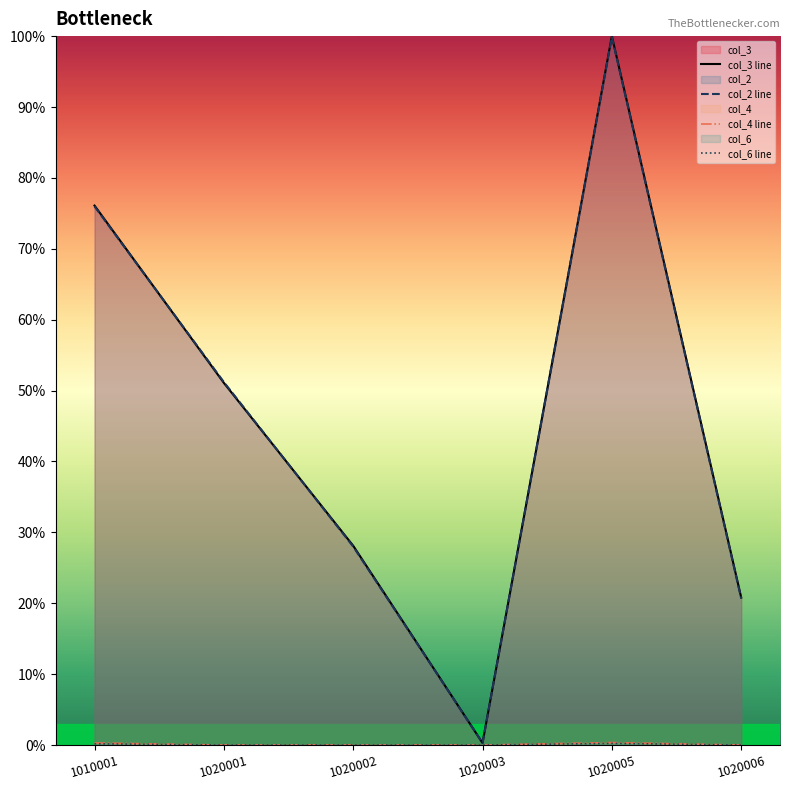

At 1020005, list the series in order from smallest to largest.

col_6 line, col_4 line, col_2 line, col_3 line